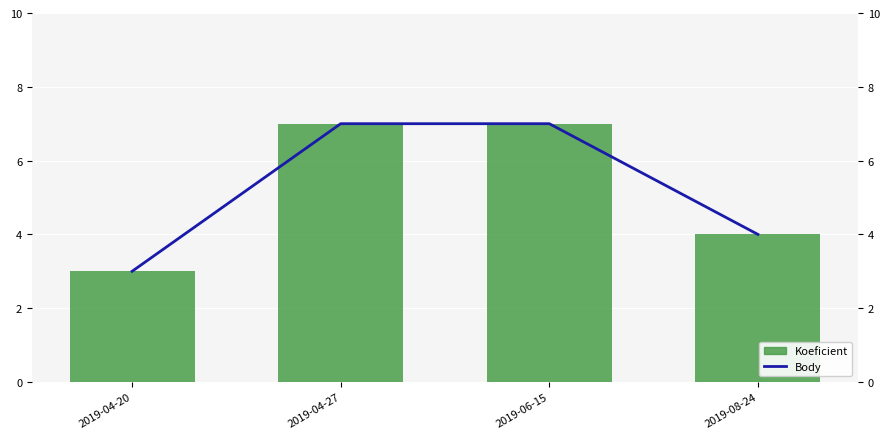

What is the label of the 3rd bar from the left?

2019-06-15